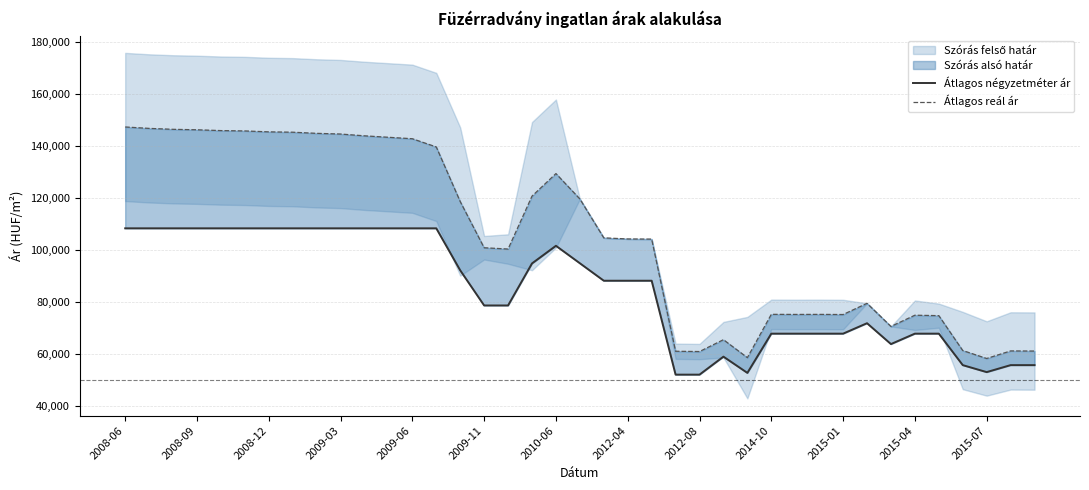

What is the difference between the highest and lowest values at 29?

7417